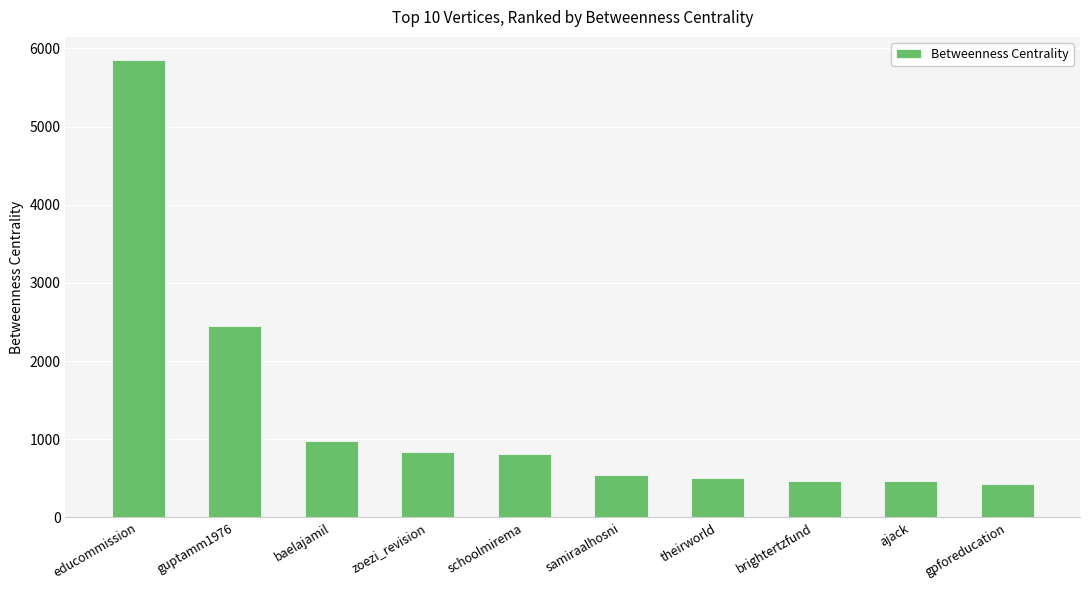

What is the difference between the maximum and minimum values?

5425.4